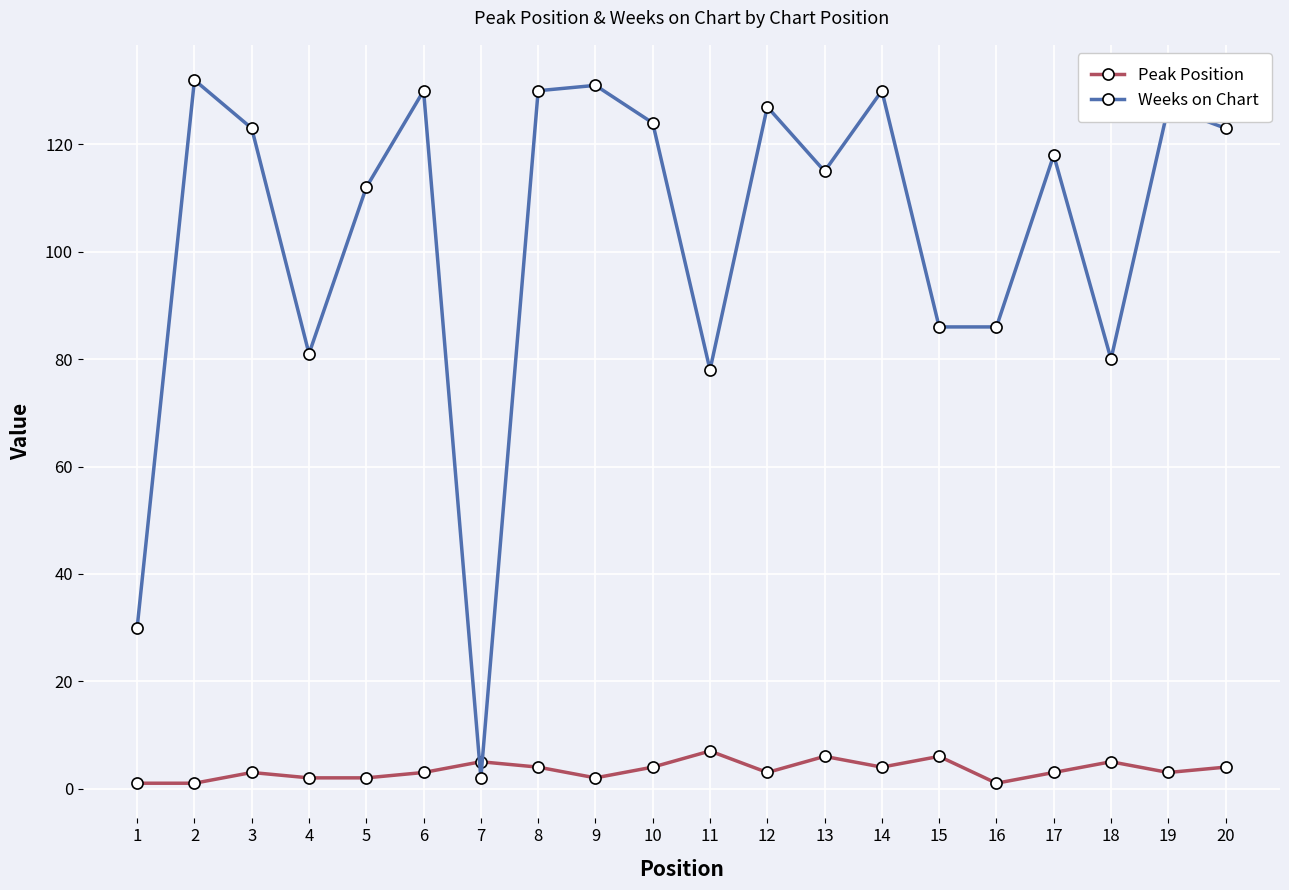

Reading left to right, transcribe all the data shown in this chart.

Peak Position: 1	1	3	2	2	3	5	4	2	4	7	3	6	4	6	1	3	5	3	4
Weeks on Chart: 30	132	123	81	112	130	2	130	131	124	78	127	115	130	86	86	118	80	127	123